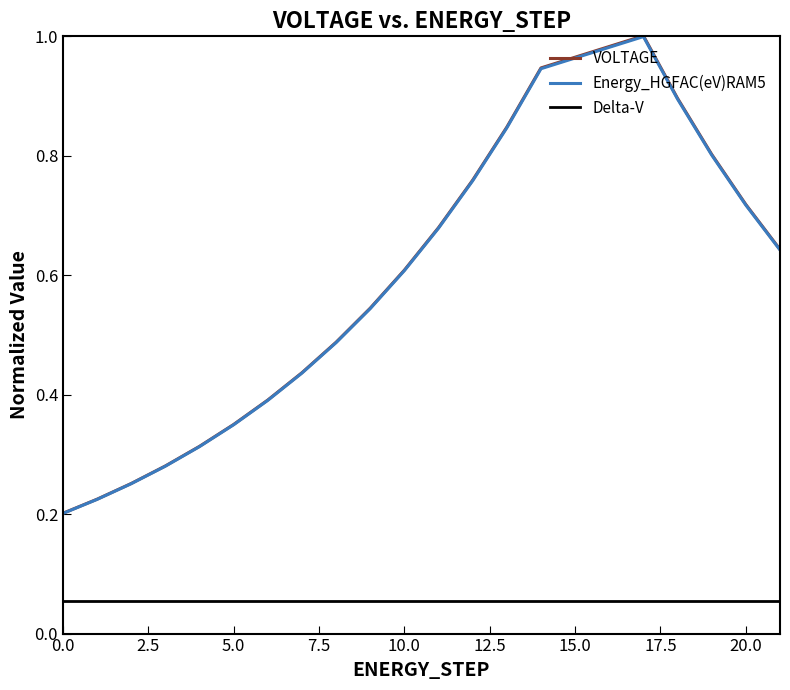

True or false: VOLTAGE and Energy_HGFAC(eV)RAM5 cross at least once.

False